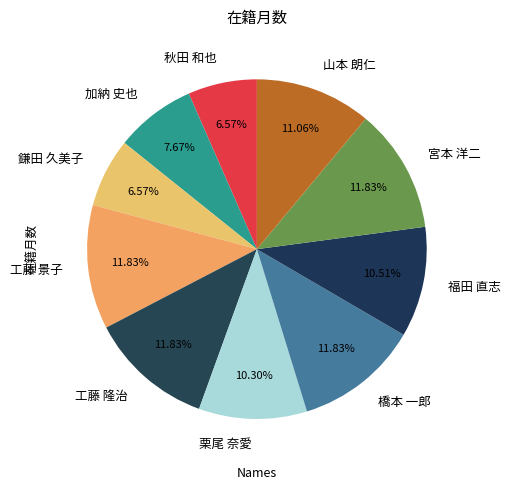

Approximately how many times larger is the value at 鎌田 久美子 compared to 秋田 和也?

1.0